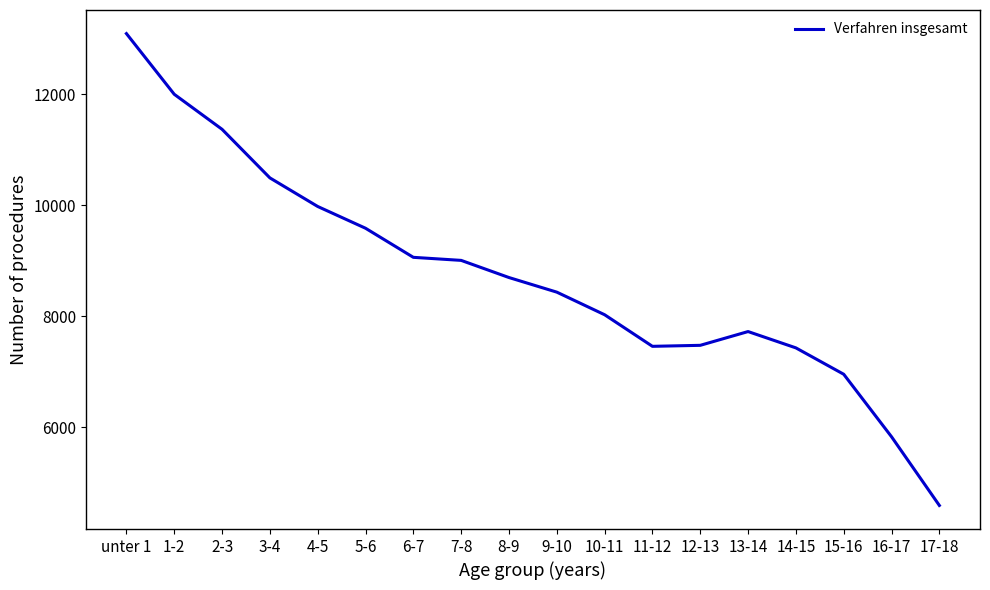

What is the smallest value displayed?

4596